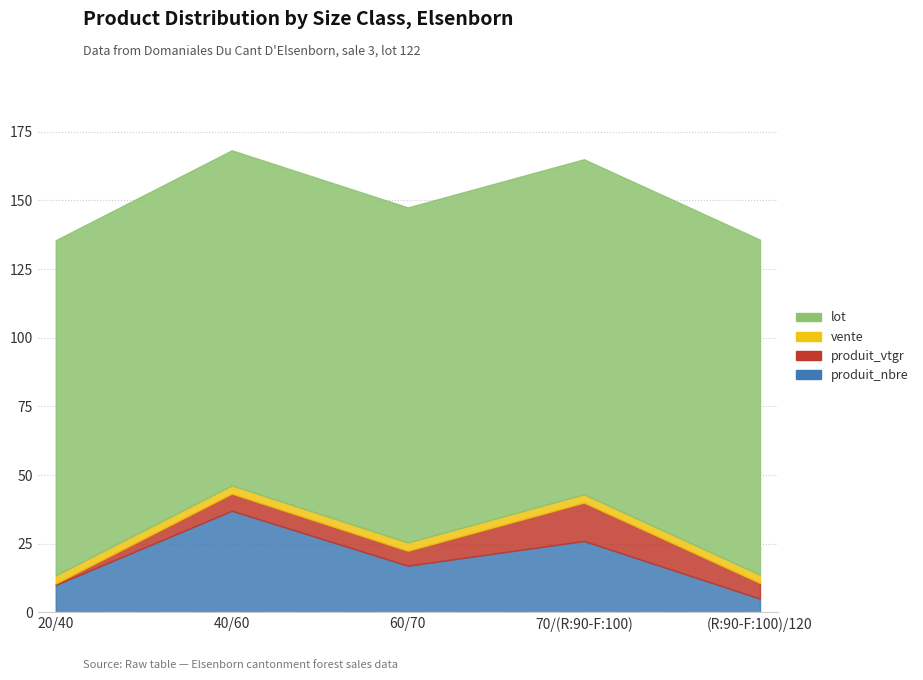

What is the smallest value displayed?

0.5